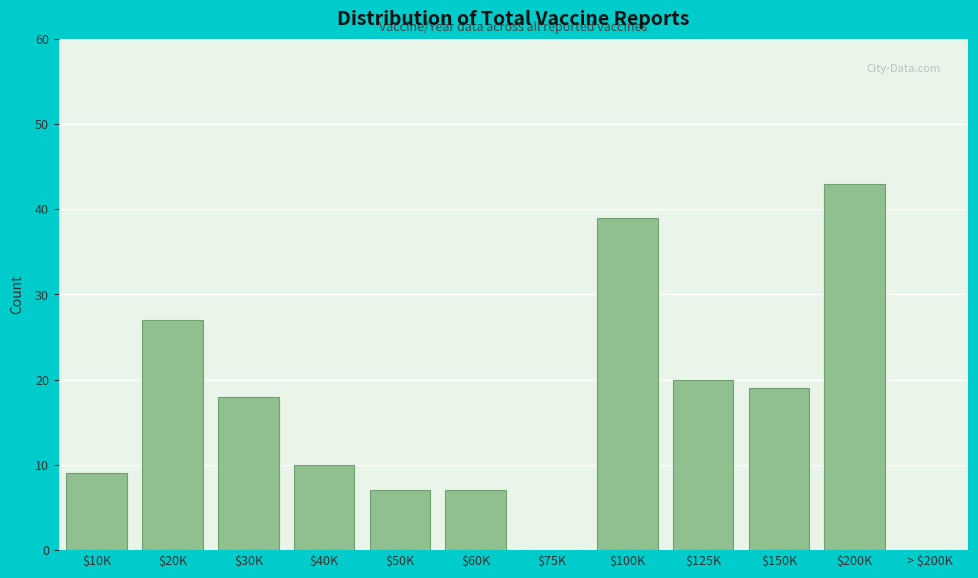

At which category does the chart reach its peak across all series?

$200K